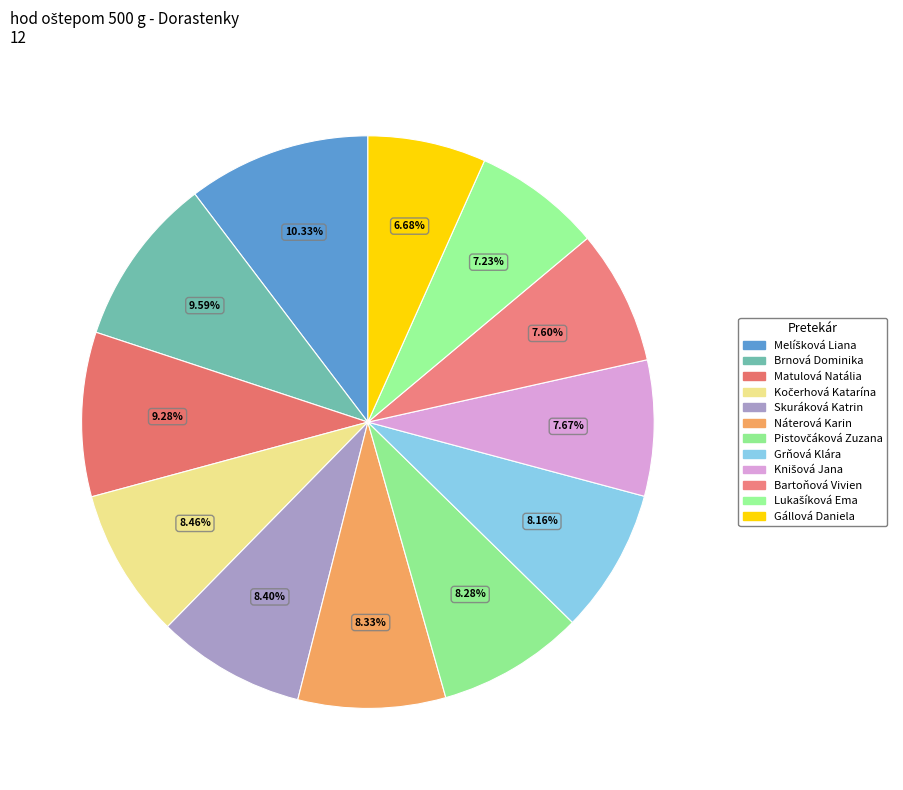

How many slices are in this pie chart?

12